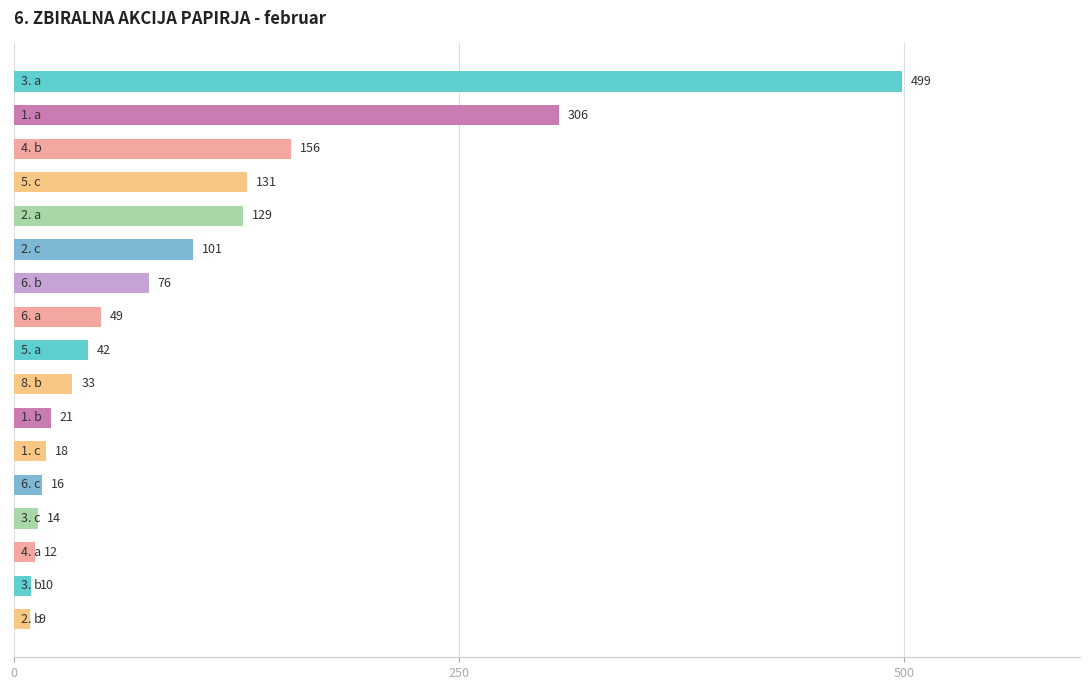

Reading top to bottom, extract all data points from this chart.

499	306	156	131	129	101	76	49	42	33	21	18	16	14	12	10	9